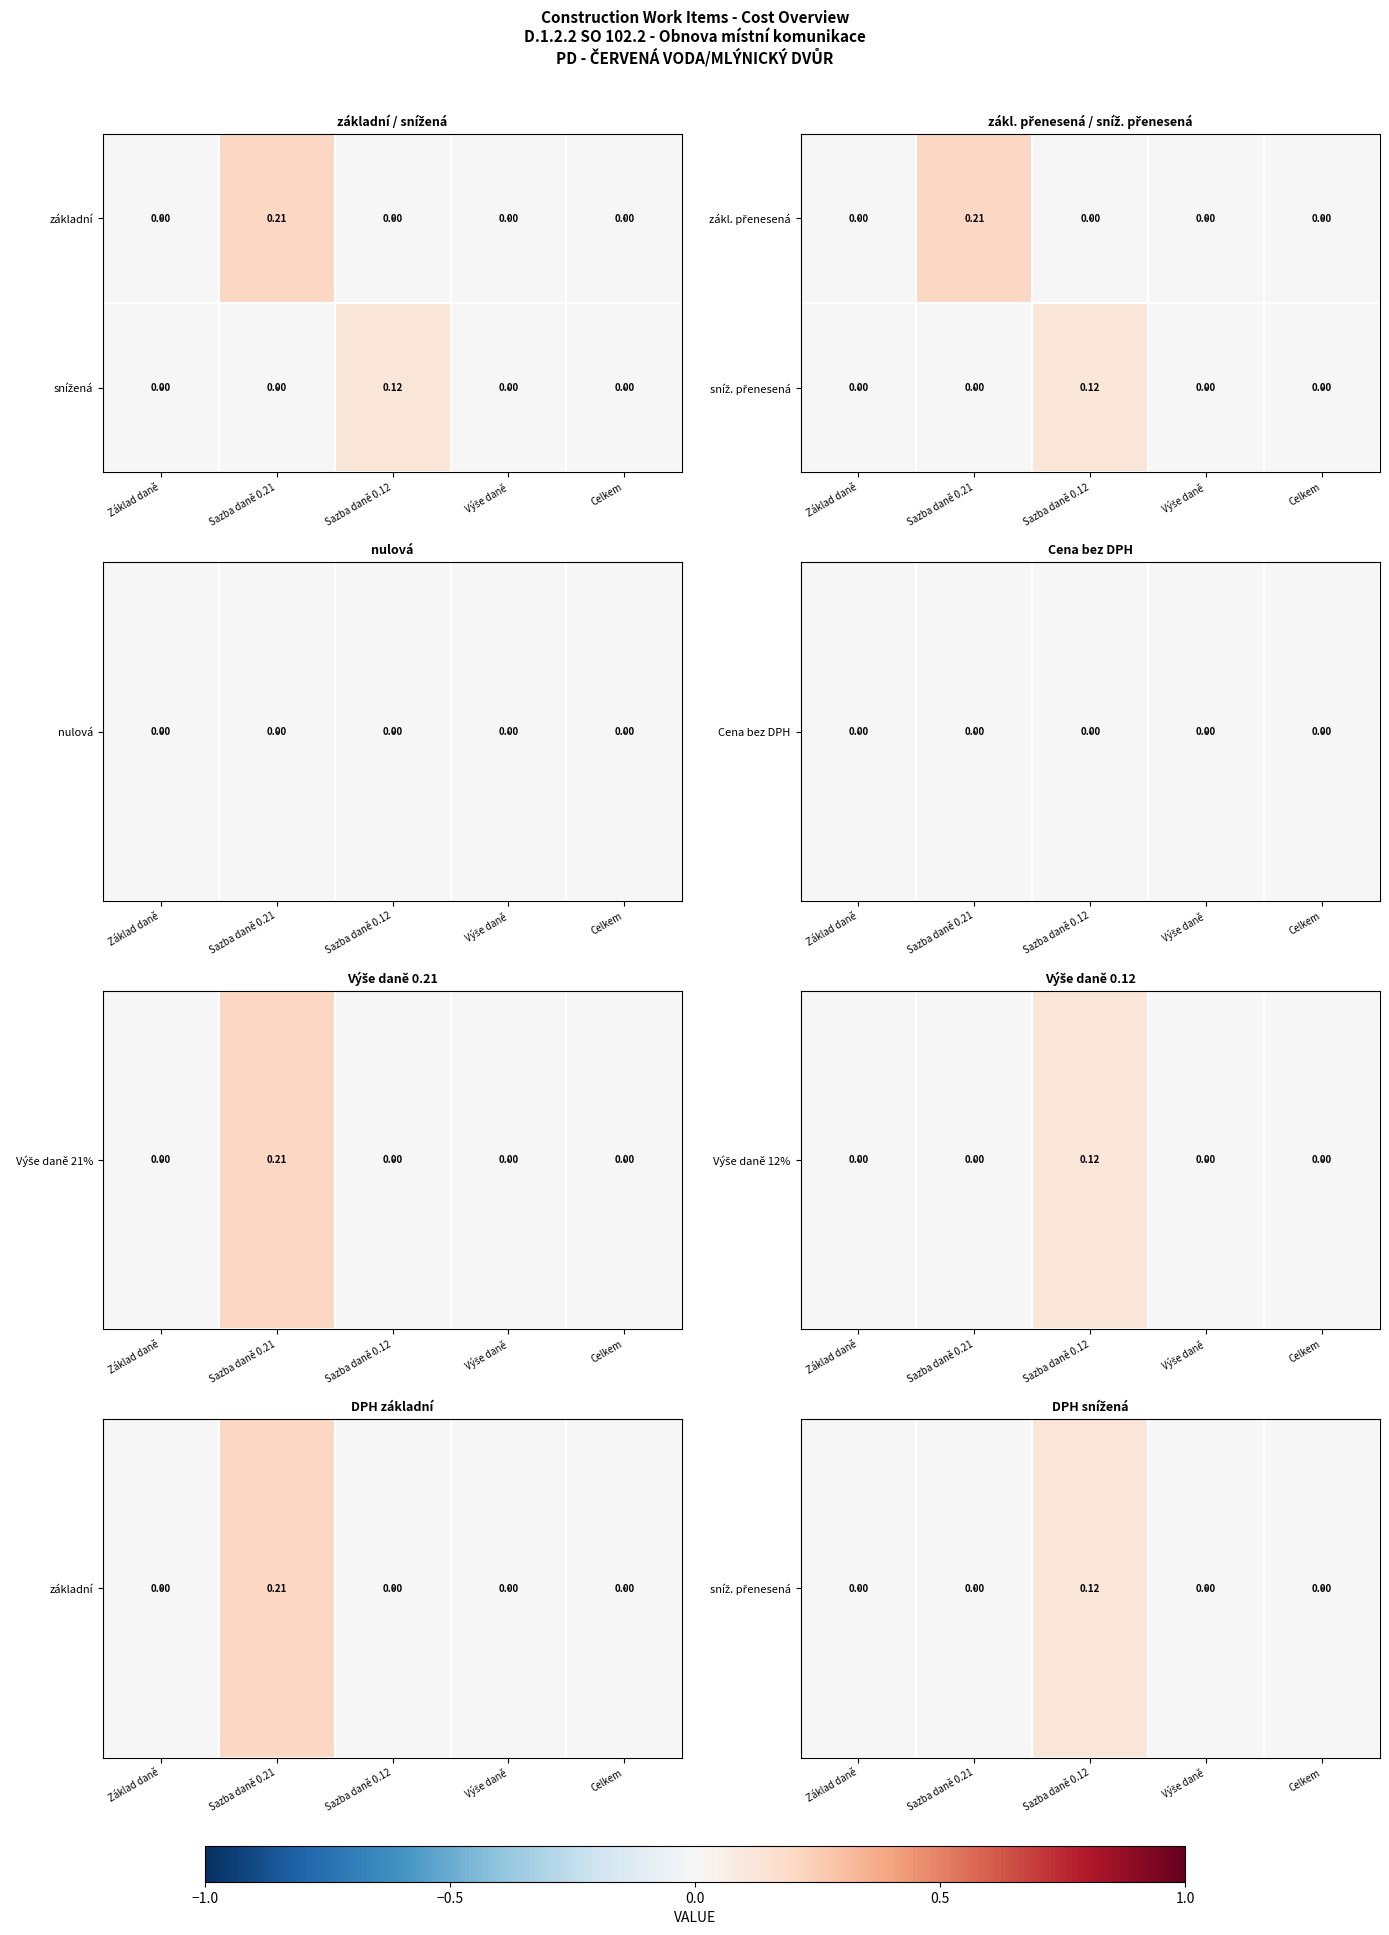

How many distinct data groups are displayed?

2